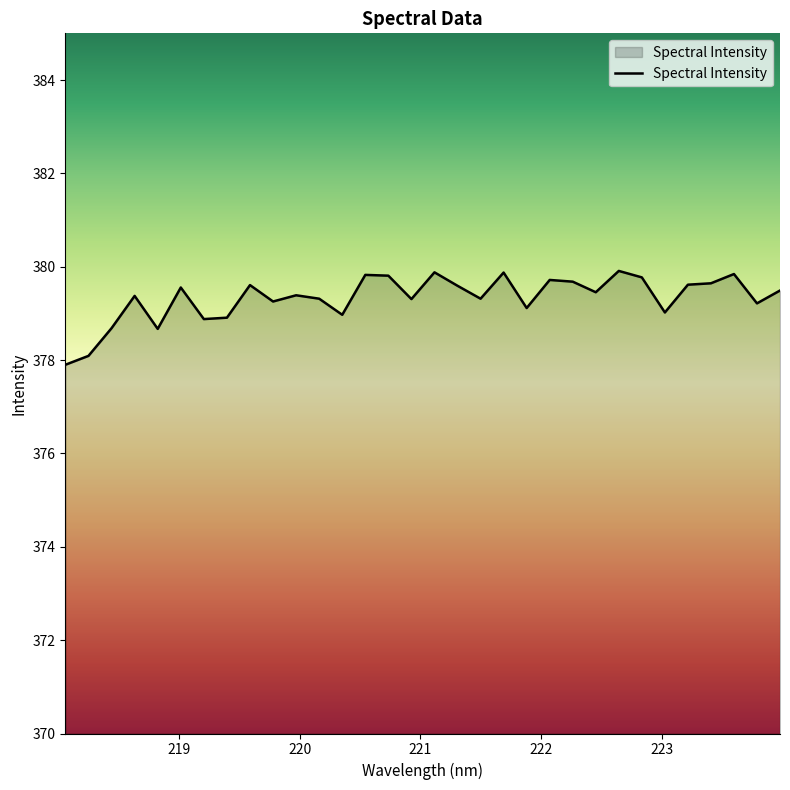

True or false: the data has more than 0 interior local peaks.

True